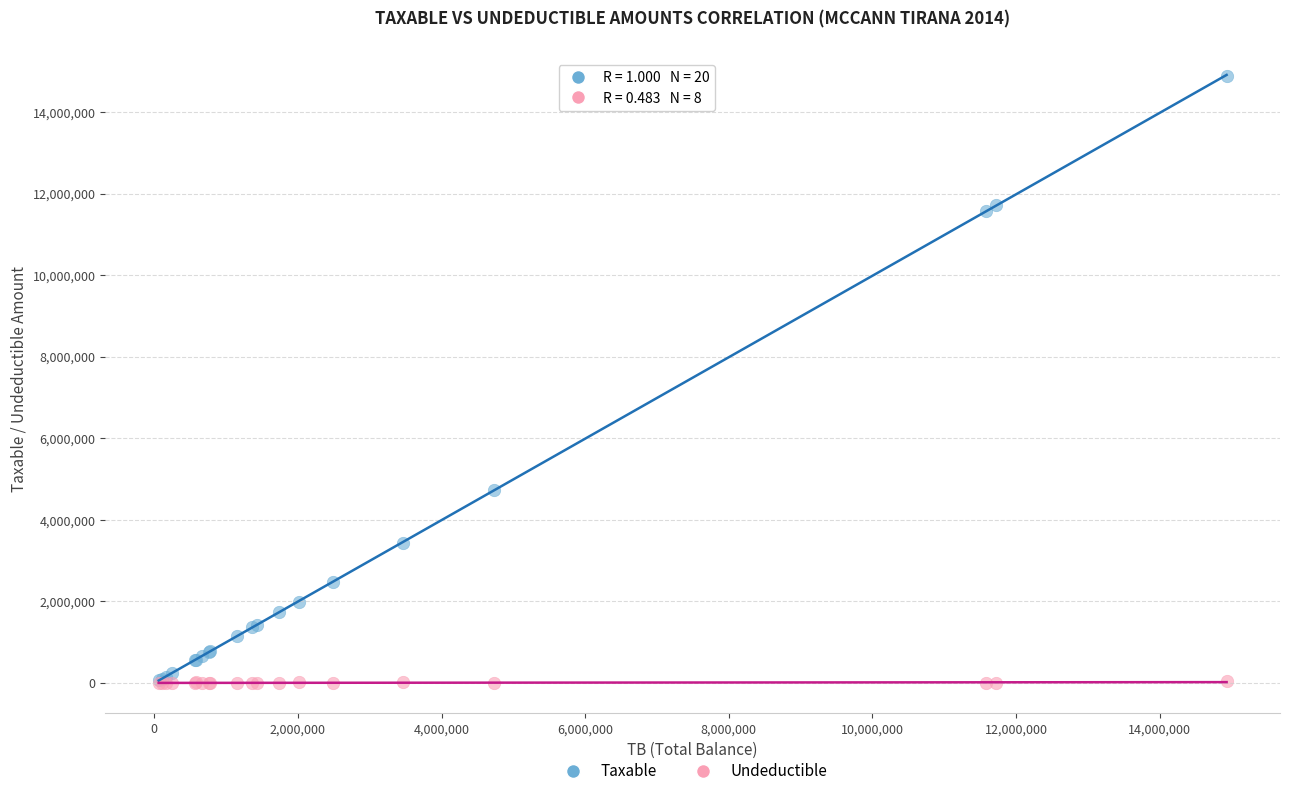

In the Taxable series, what Y value is closest to 7474836?

4731146.9